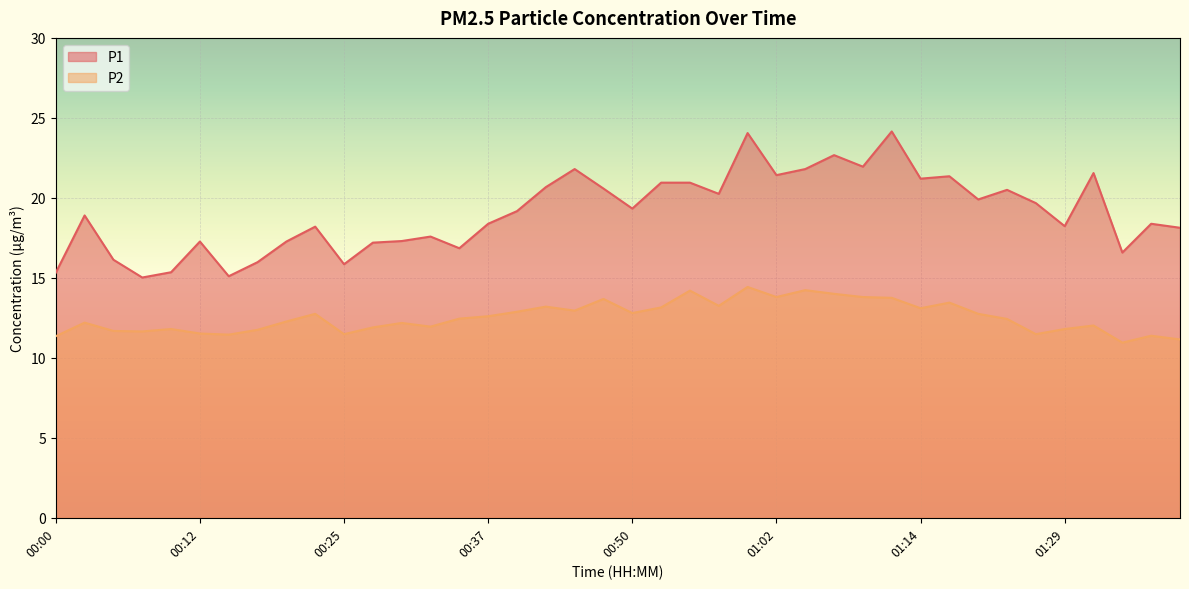

At which label is P2 closest to 12?

01:31